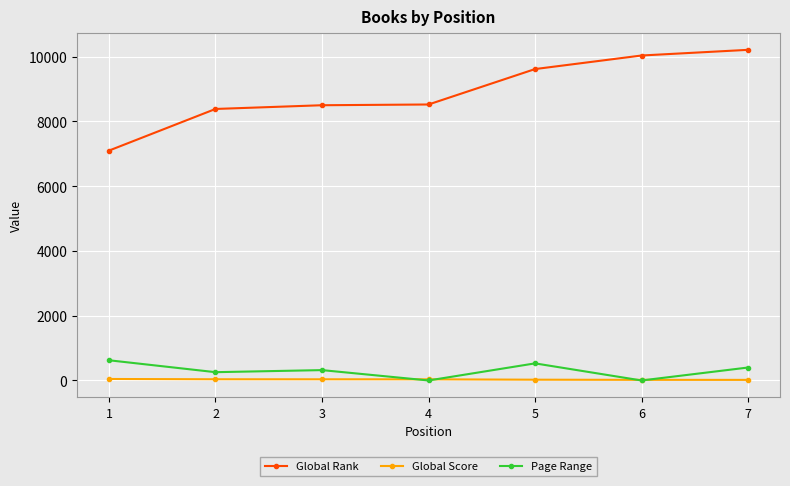

What is the sum of the Global Score values at 4 and 5?

59